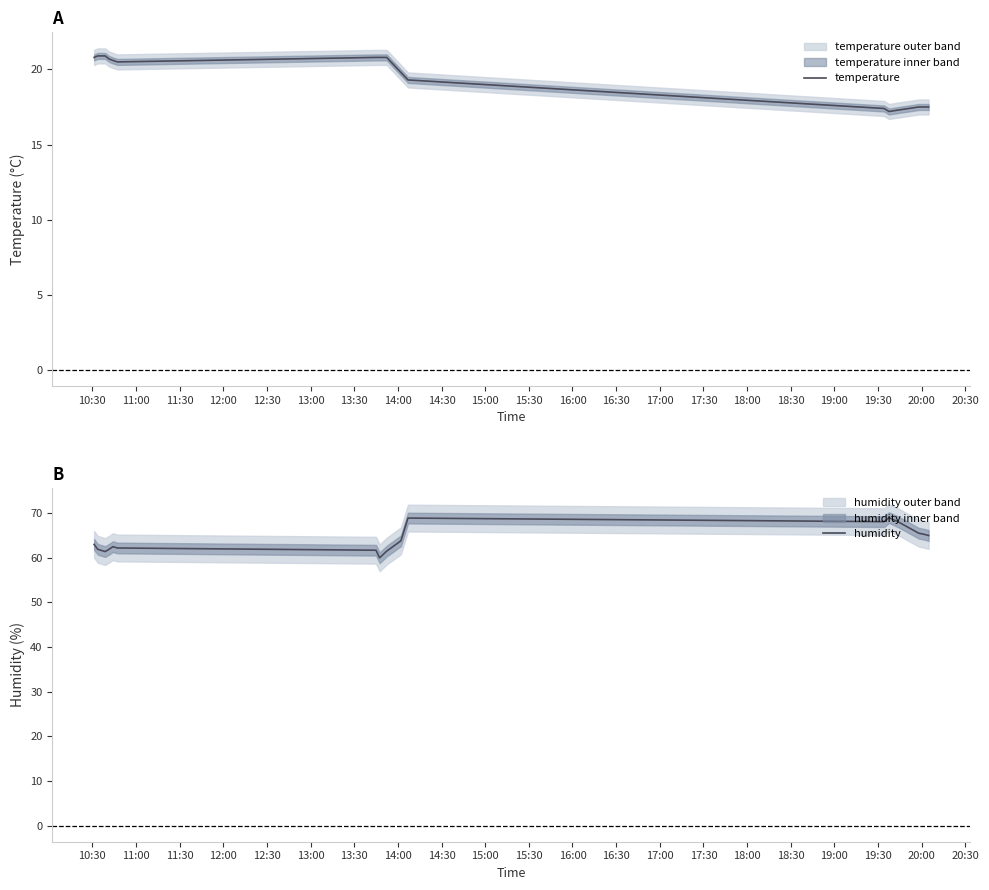

How many distinct data groups are displayed?

2